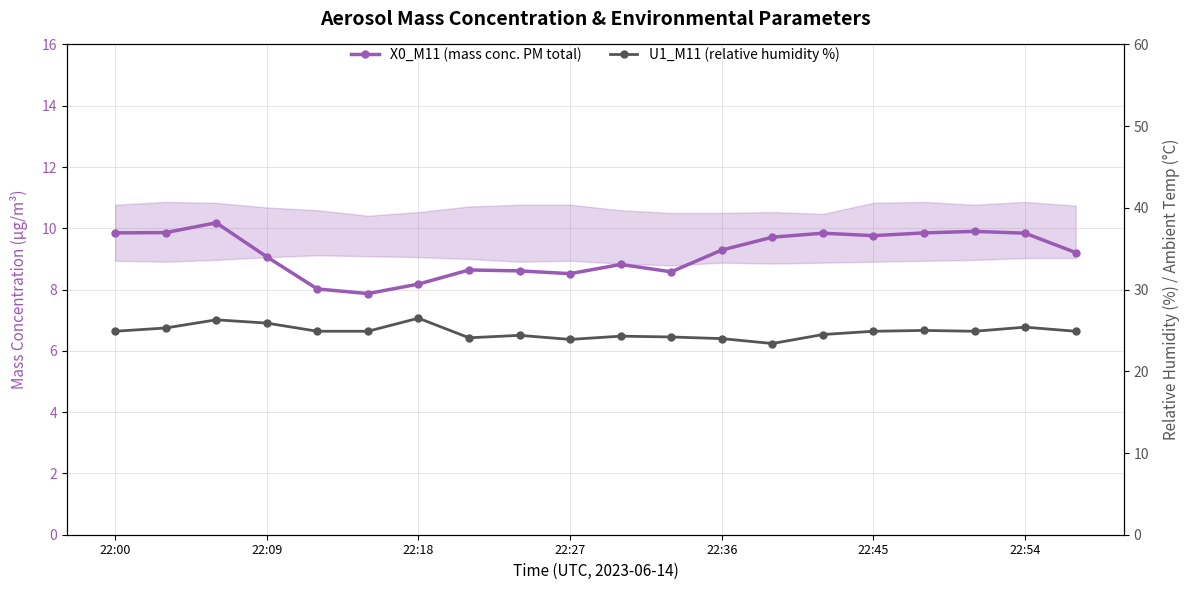

Which series changed the most between 22:09 and 10?

X0_M11 (mass conc. PM total)